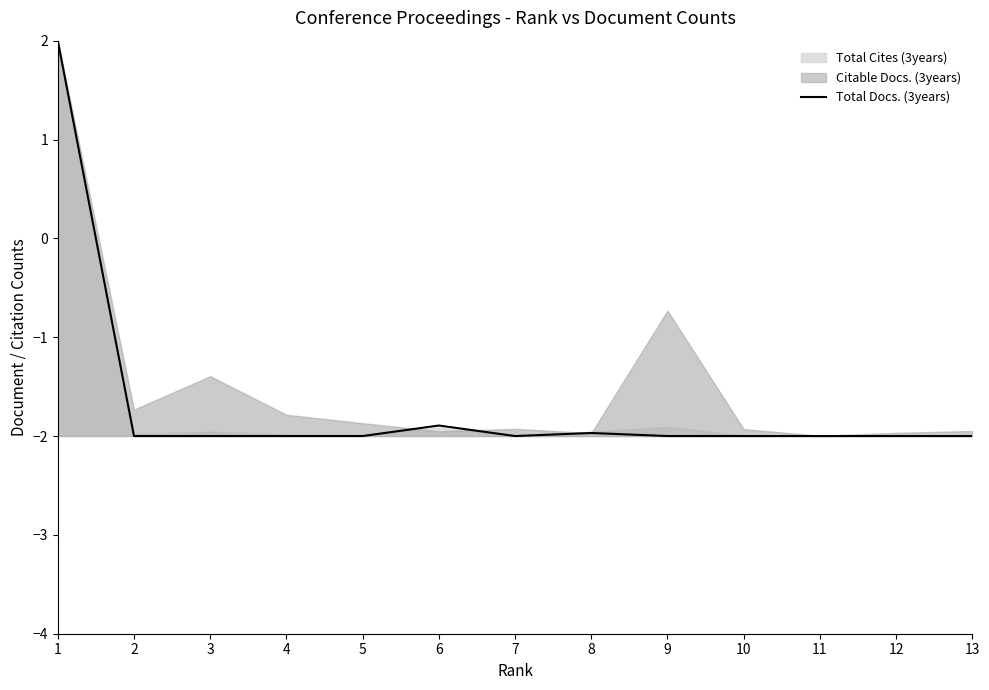

Reading left to right, what are all the values shown in this chart?

2.0	-2.0	-2.0	-2.0	-2.0	-1.9	-2.0	-2.0	-2.0	-2.0	-2.0	-2.0	-2.0